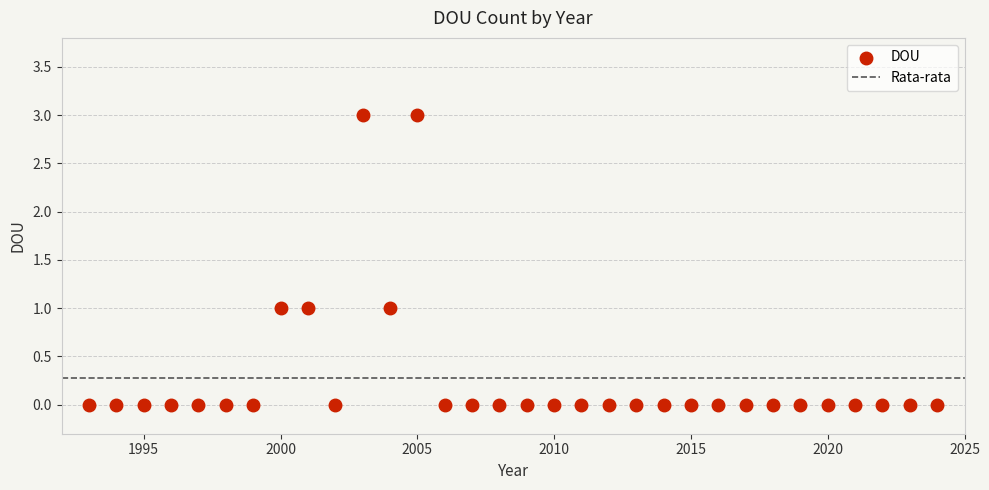

What is the range of X values (max minus min)?

31